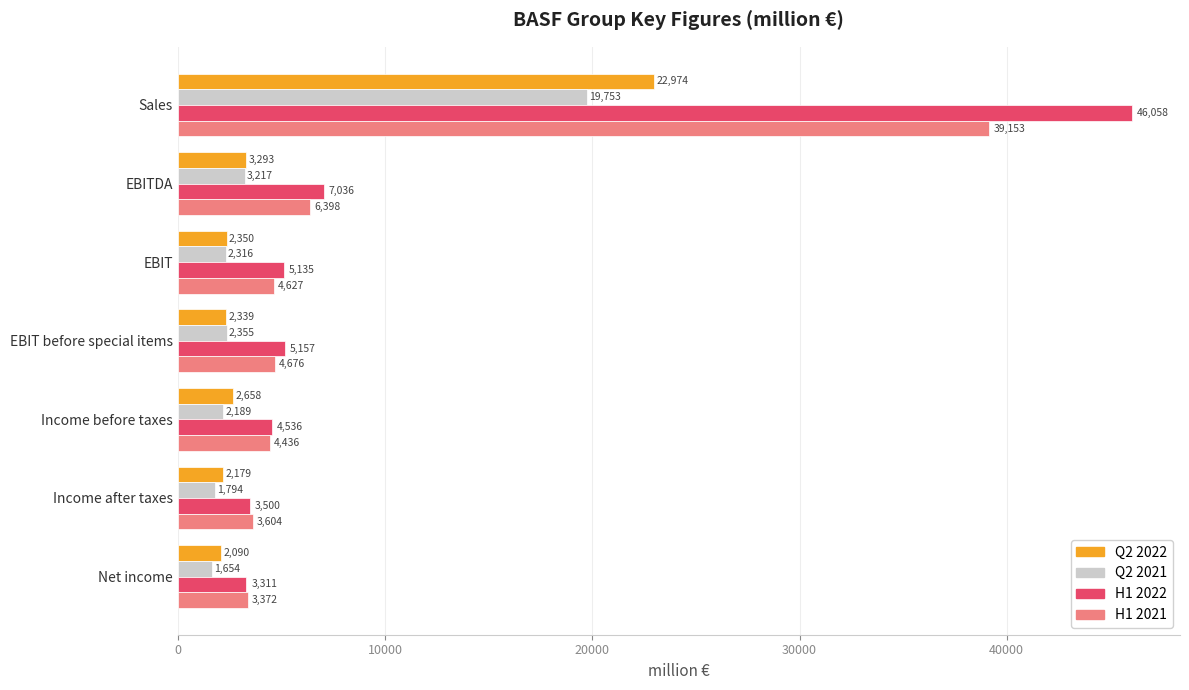

The value of H1 2021 at EBIT is 3028. True or false?

False